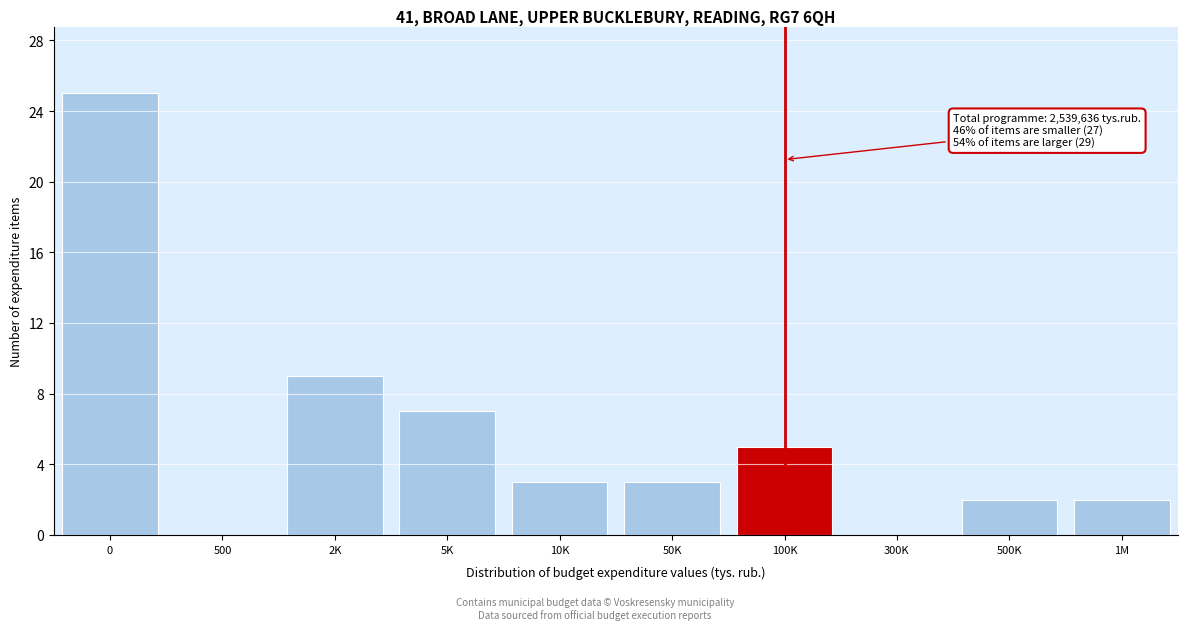

Reading left to right, list all the values displayed in this chart.

0=25	500=0	2K=9	5K=7	10K=3	50K=3	100K=5	300K=0	500K=2	1M=2